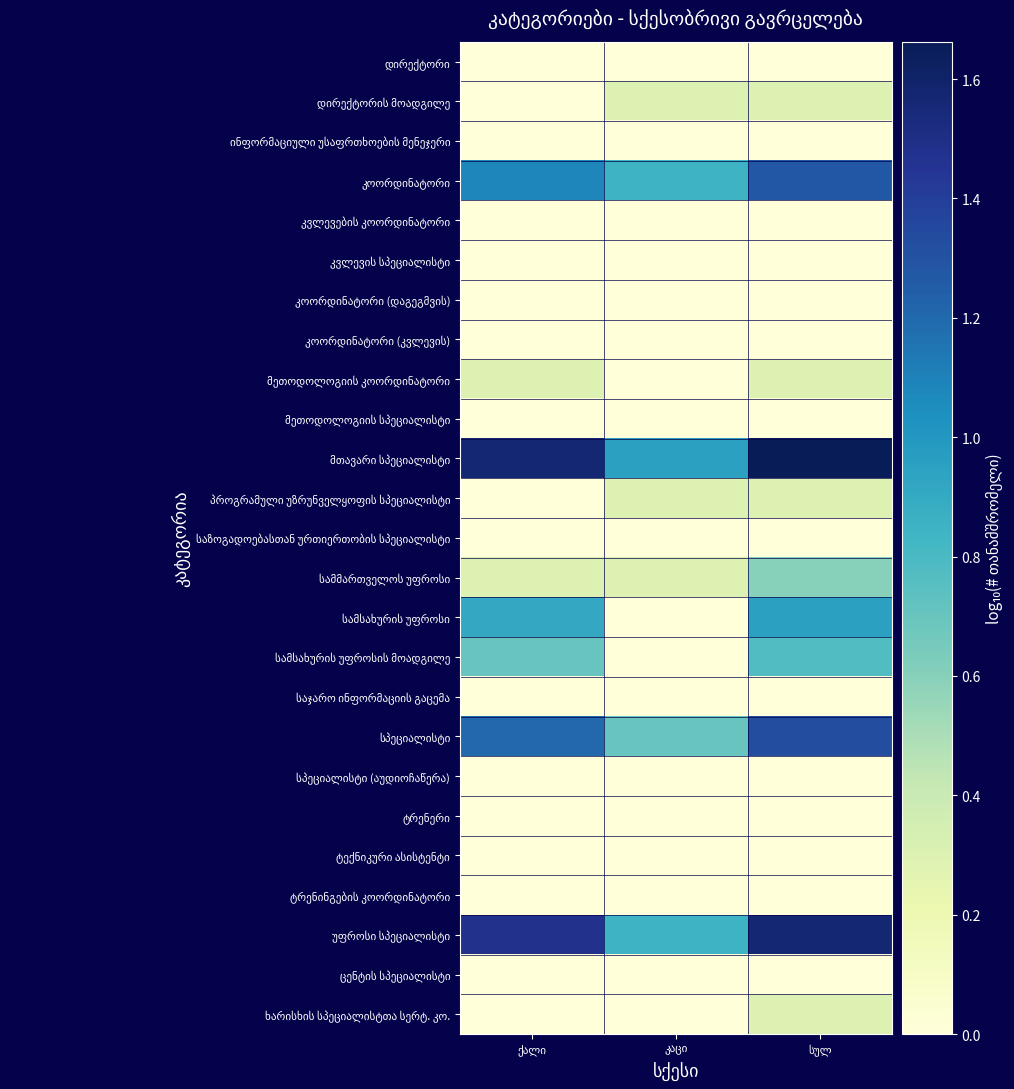

Which label corresponds to the smallest value in the chart?

ქალი